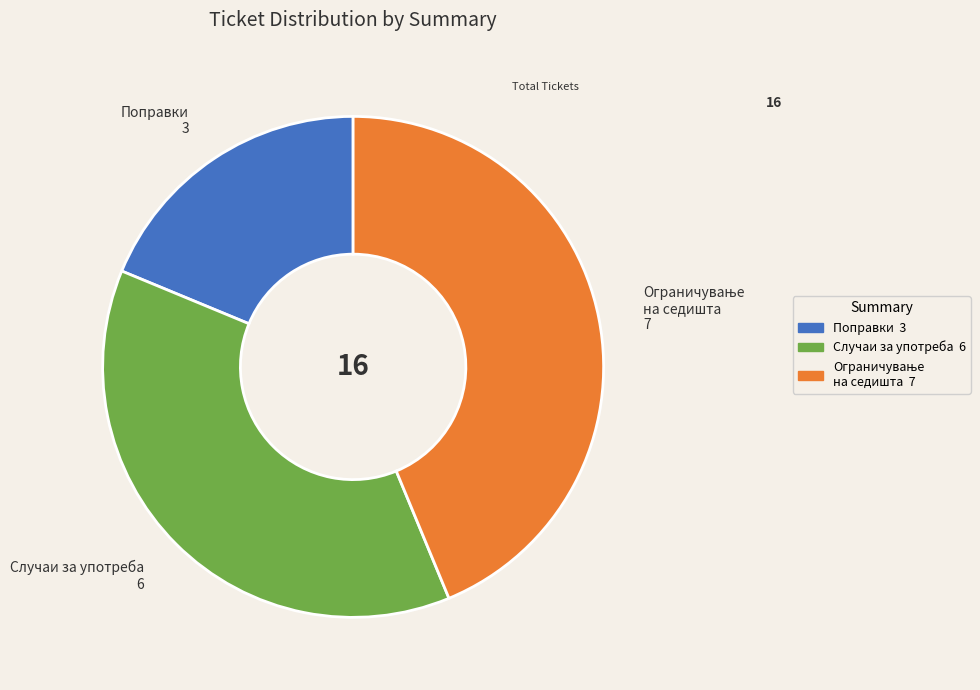

Which has a higher value, Случаи за употреба 6 or Поправки 3?

Случаи за употреба 6